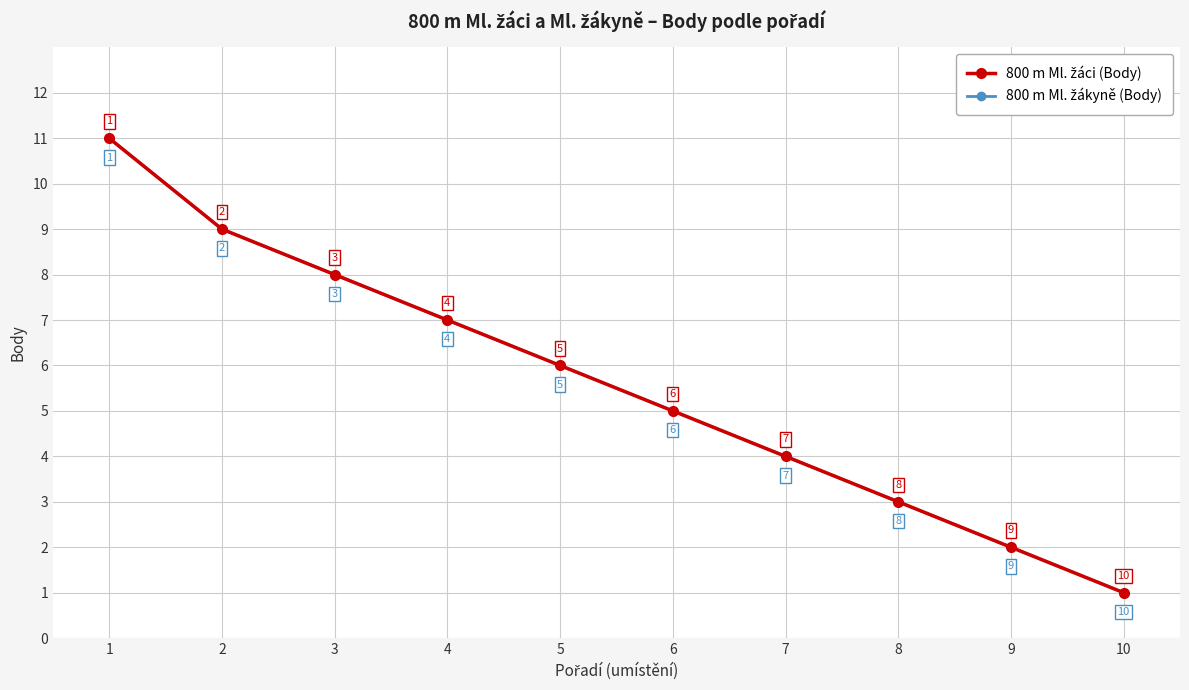

True or false: 800 m Ml. žáci (Body) and 800 m Ml. žákyně (Body) cross at least once.

False